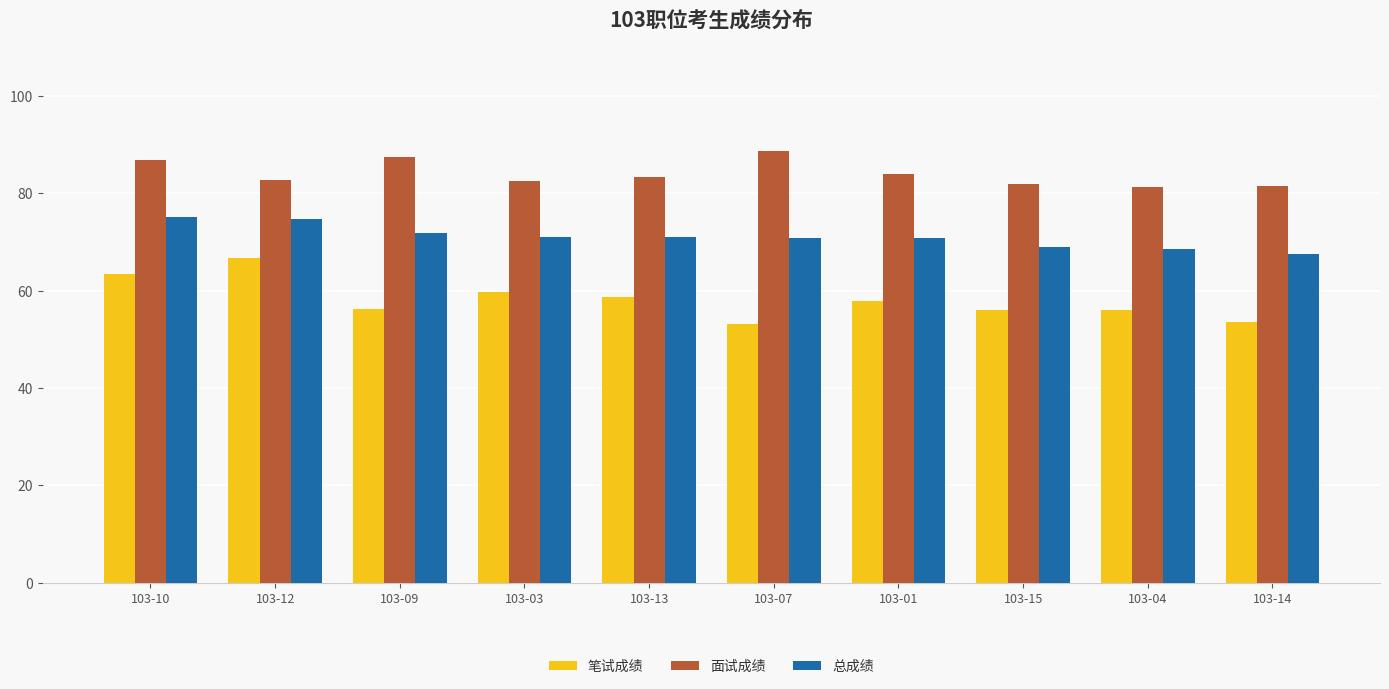

Read the 面试成绩 value at 103-07.

88.6